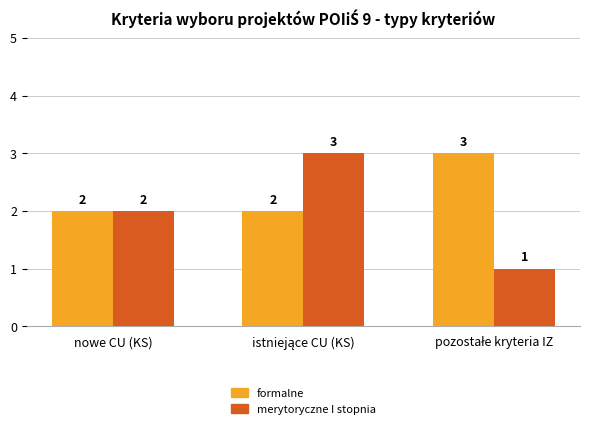

At how many categories does at least one series exceed 1?

3